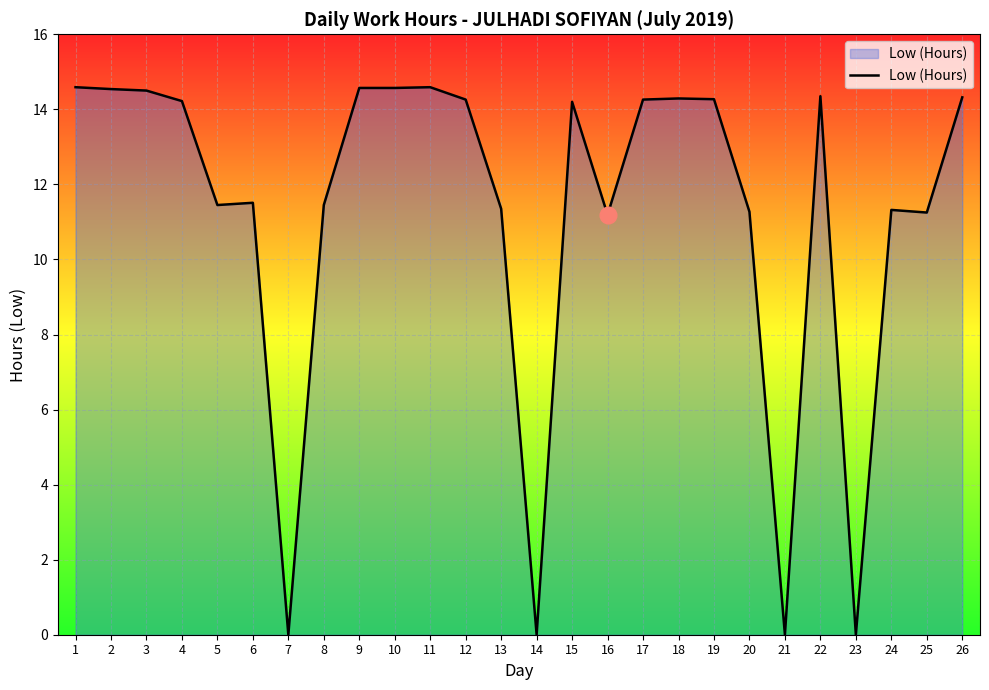

What is the maximum value shown in the chart?

14.6